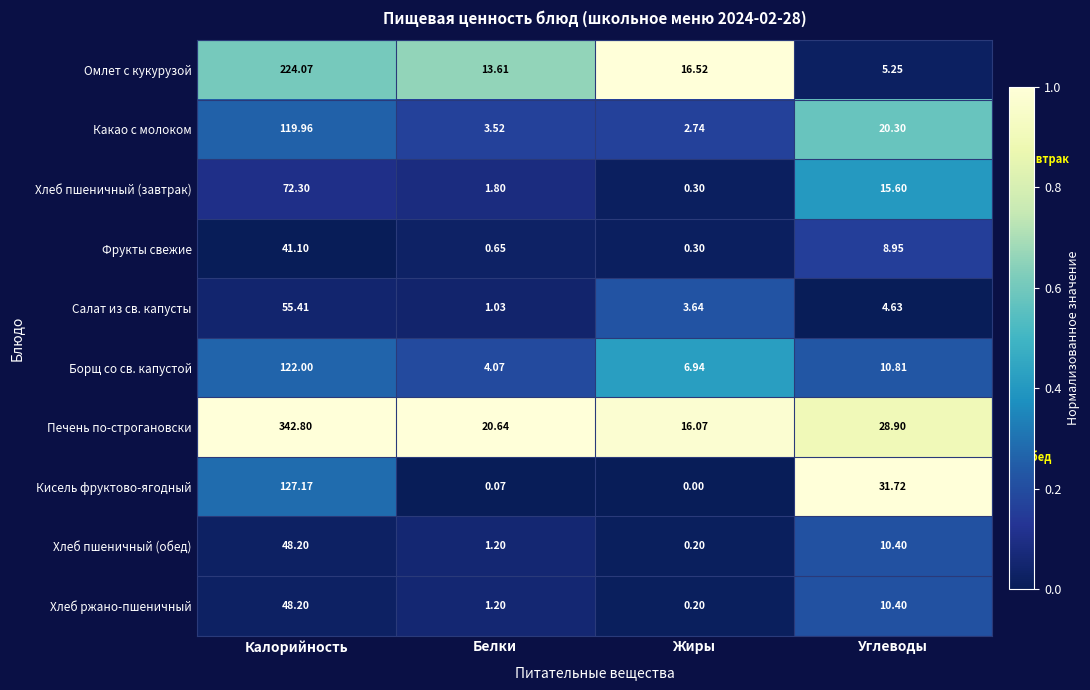

What is the difference between the highest and lowest values at Белки?

20.6